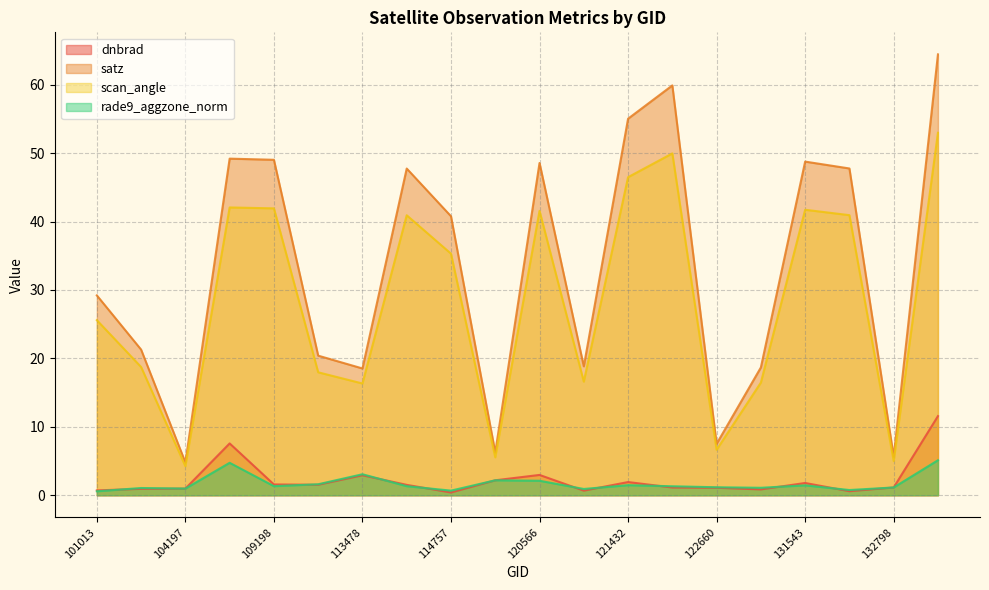

Which category has the lowest value across all series?

114757